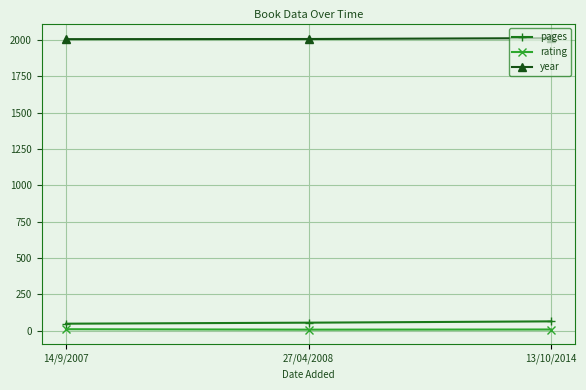

What is the label of the 1st point from the right?

13/10/2014